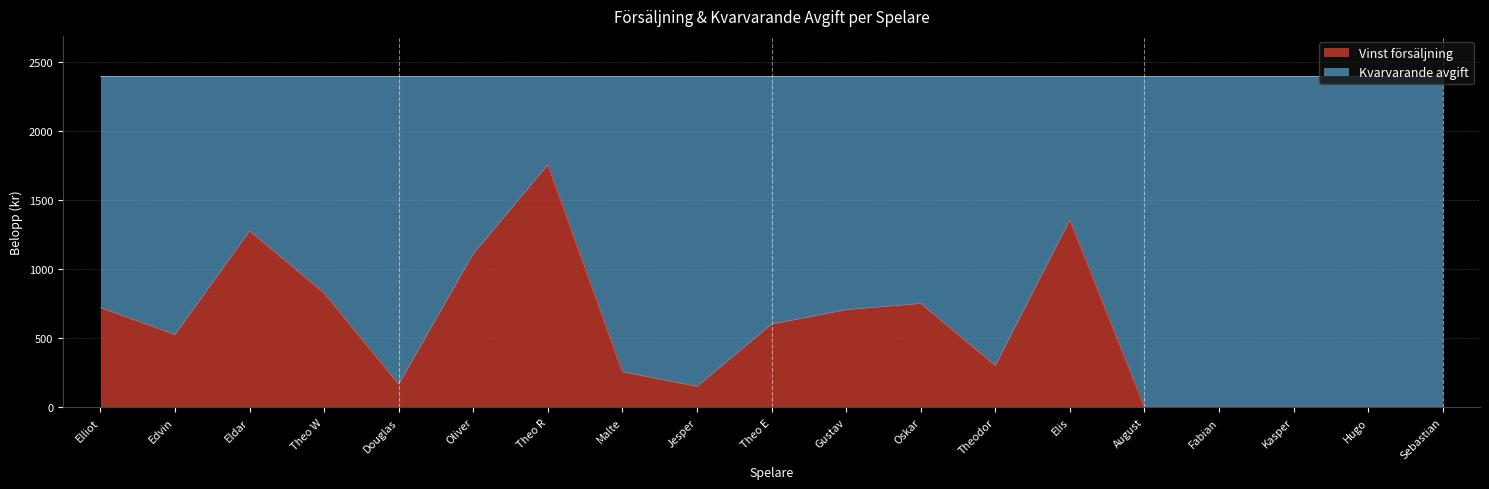

What is the change in value from Elliot to Edvin?

-195